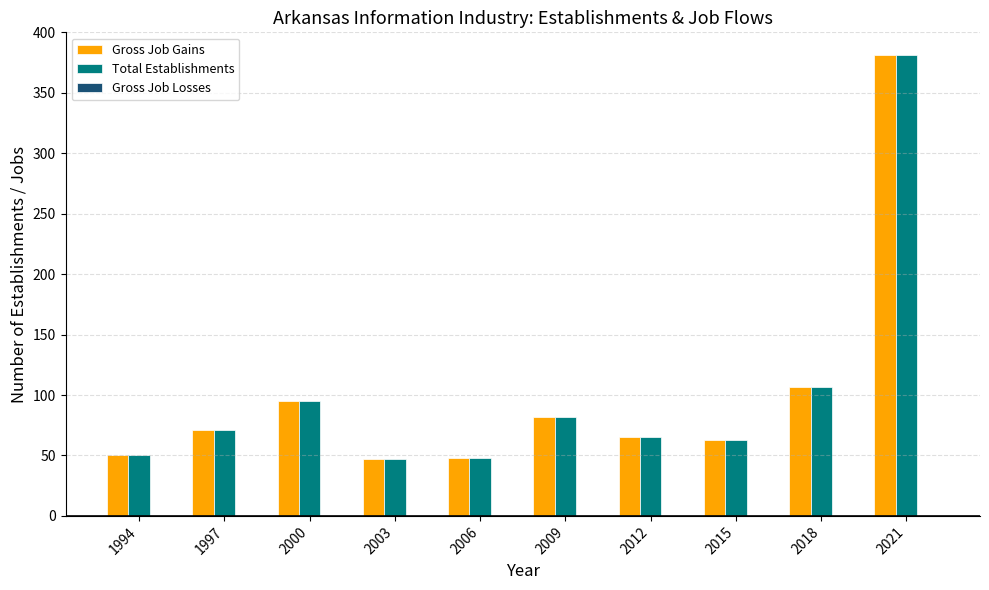

How many groups of bars are there?

10